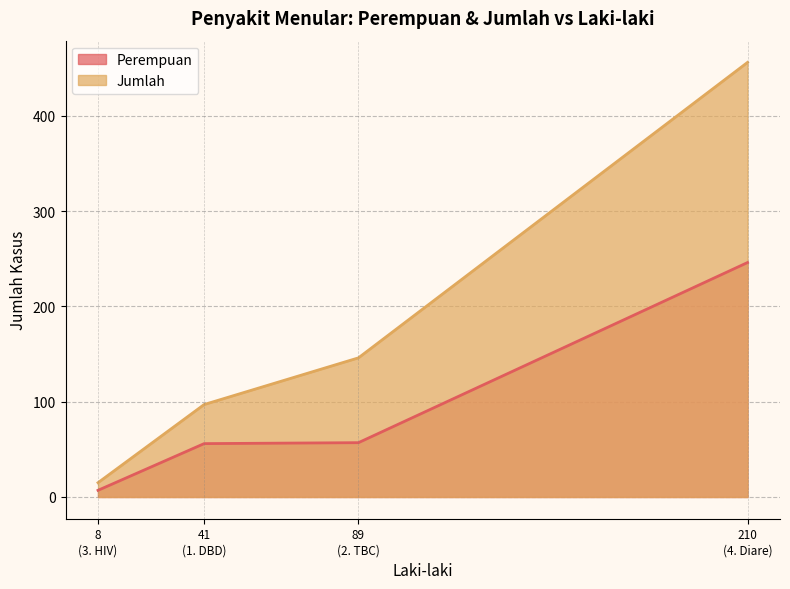

What is the average value of the Jumlah series?

178